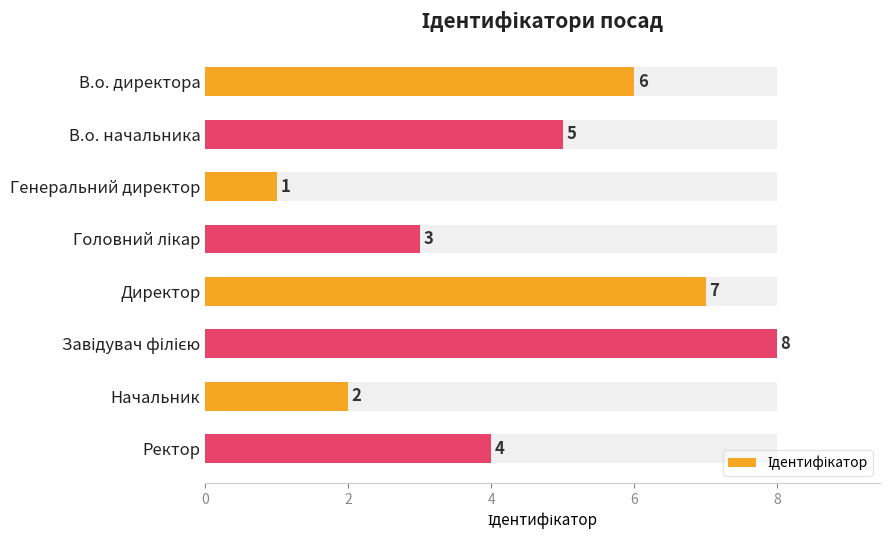

What is the difference between the maximum and second lowest values?

6